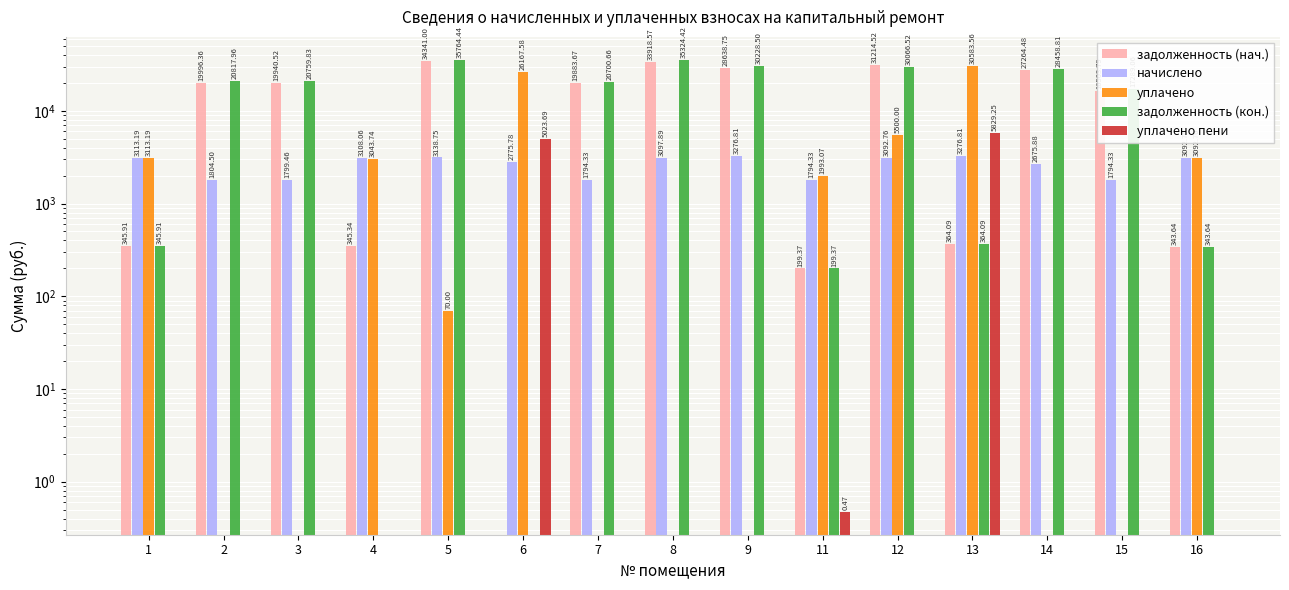

At which label does задолженность (нач.) reach its minimum?

6